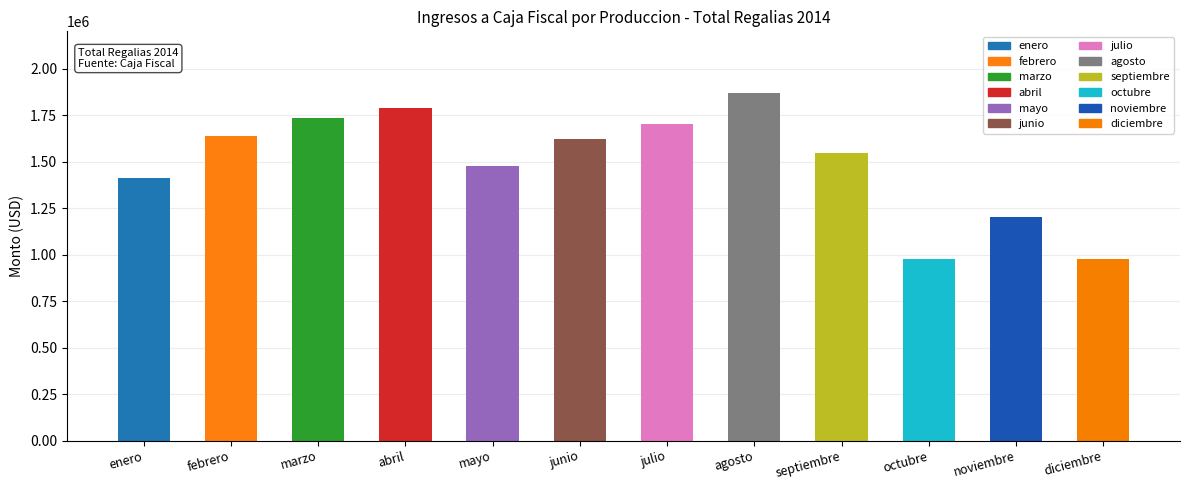

What is the sum of all values?

17939398.8